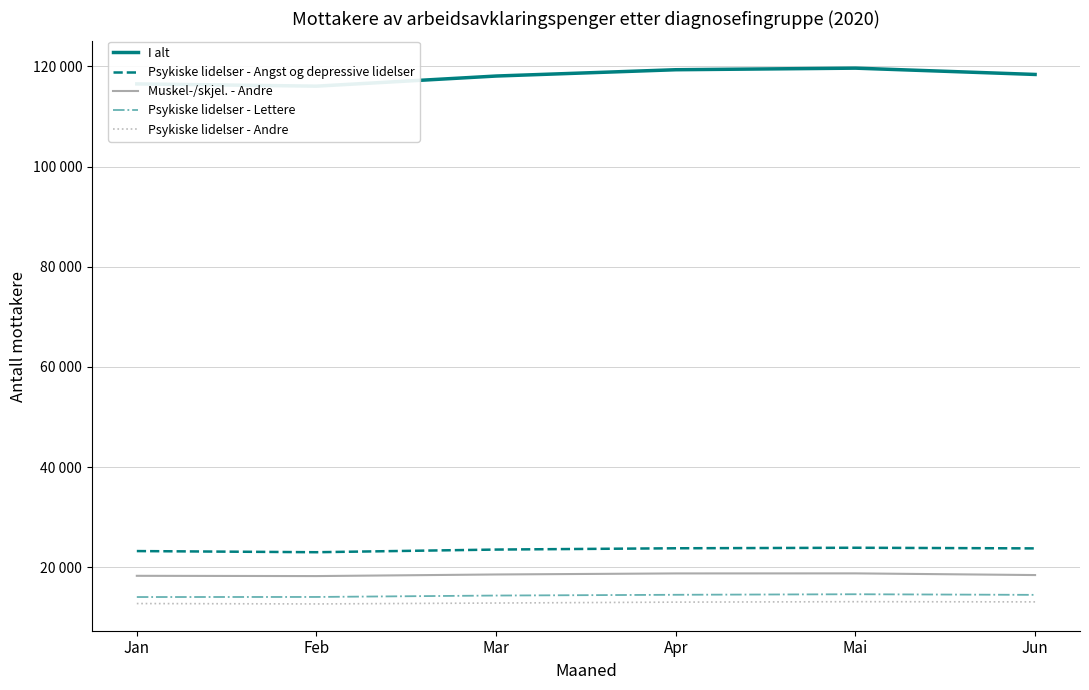

Is the value of Psykiske lidelser - Andre at Mar greater than the value of Psykiske lidelser - Angst og depressive lidelser at Mai?

No